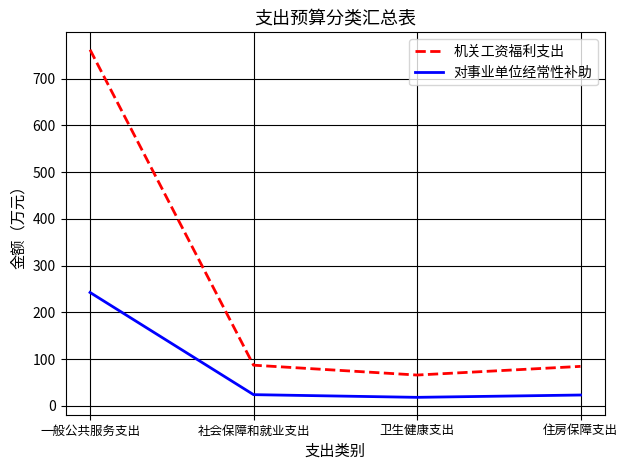

In 机关工资福利支出, how many points are lower than both neighbors (excluding endpoints)?

1